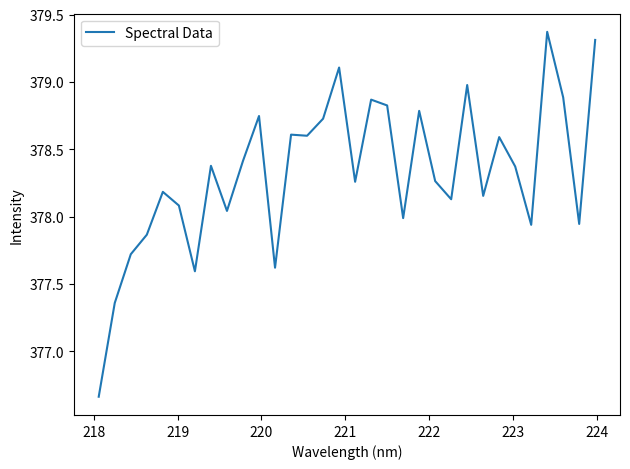

What is the difference between the maximum and minimum values?

2.7